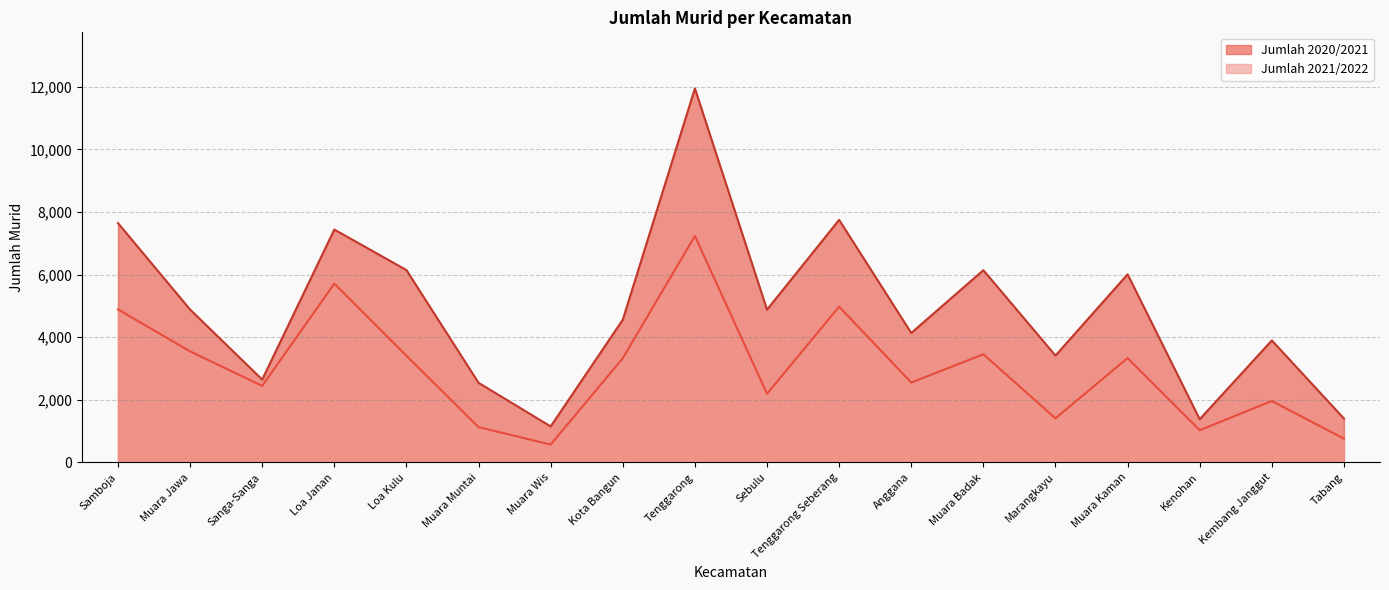

What is the difference between the second highest and minimum values in the Jumlah 2020/2021 series?

6597